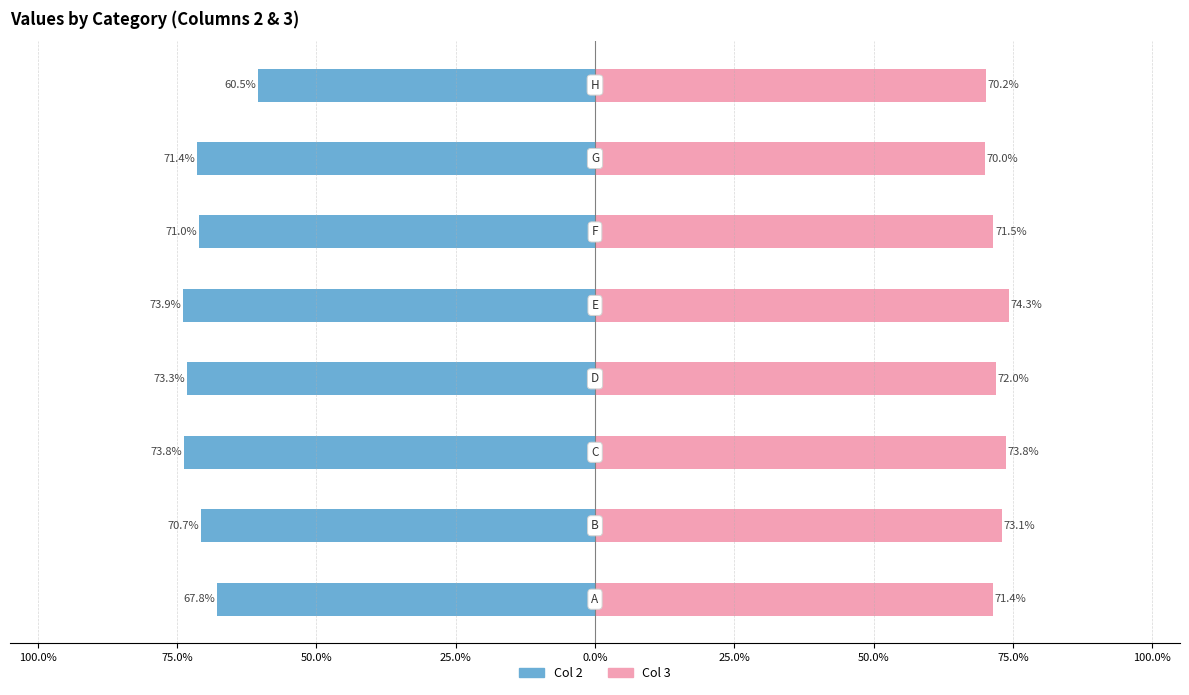

List the series in order of their peak value, lowest first.

Col 2, Col 3